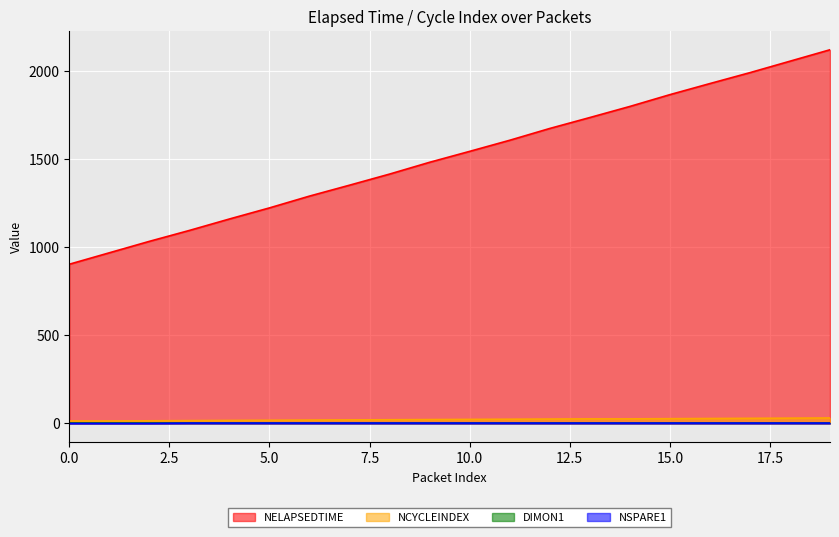

Reading left to right, extract all data points from this chart.

NELAPSEDTIME: 0=904	1=969	2=1034	3=1096	4=1161	5=1224	6=1291	7=1353	8=1416	9=1483	10=1545	11=1608	12=1675	13=1737	14=1800	15=1867	16=1930	17=1992	18=2057	19=2122
NCYCLEINDEX: 0=14	1=14	2=15	3=16	4=17	5=18	6=19	7=20	8=21	9=22	10=23	11=24	12=25	13=26	14=26	15=27	16=28	17=29	18=30	19=31
NSPARE1: 0=0	1=0	2=0	3=2	4=2	5=2	6=2	7=2	8=2	9=2	10=2	11=2	12=2	13=2	14=2	15=2	16=2	17=2	18=2	19=2